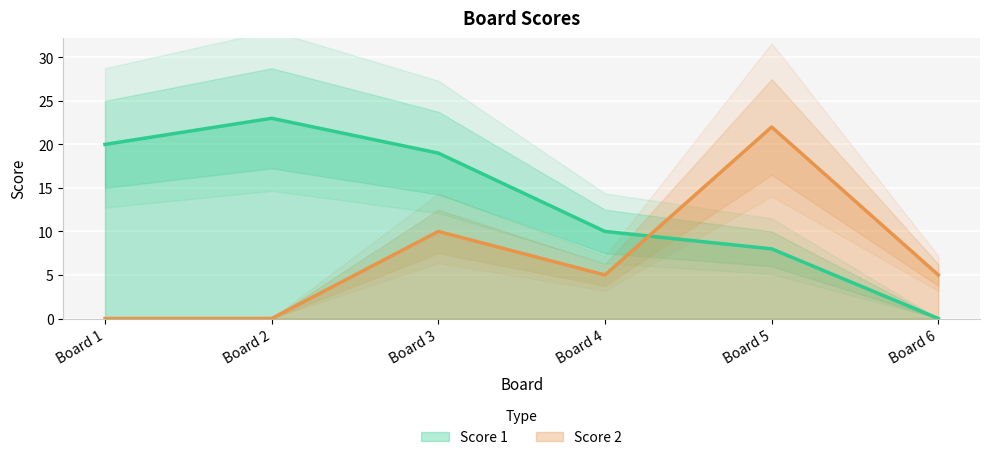

What is the greatest value displayed?

23